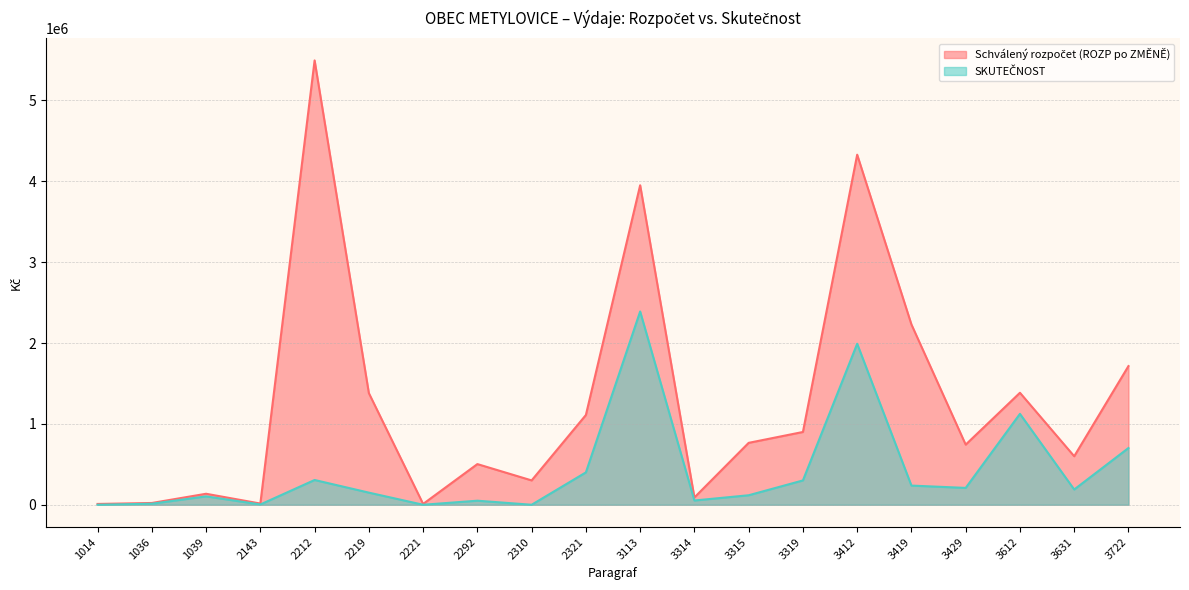

What is the maximum value for Schválený rozpočet (ROZP po ZMĚNĚ)?

5494850.0